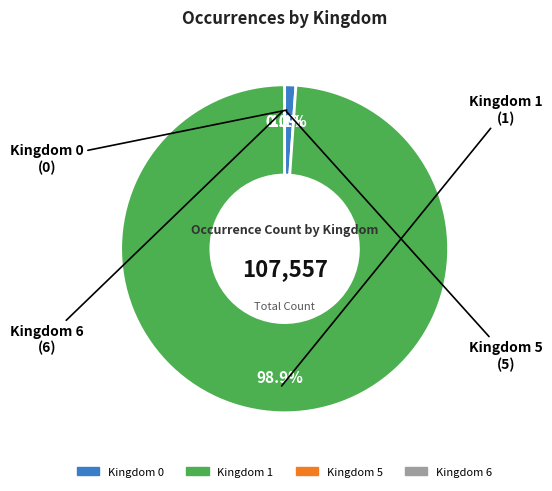

Is there a majority slice in this chart?

Yes